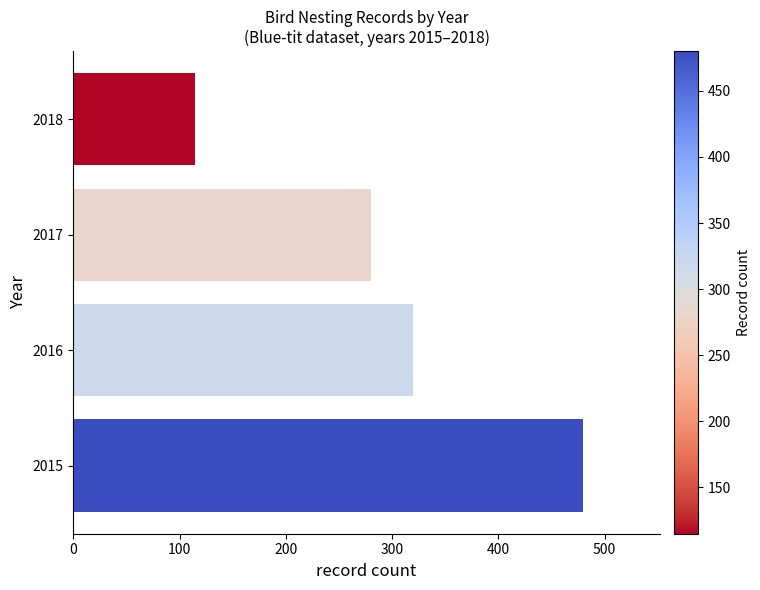

How many data points are less than 320?

2